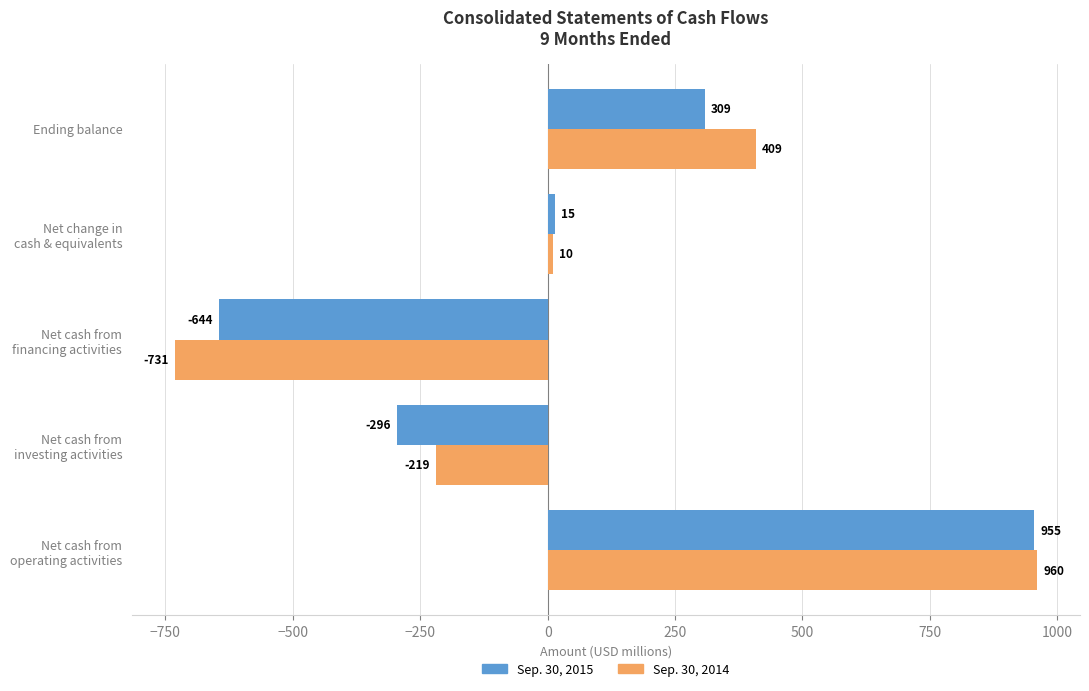

Rank the categories by Sep. 30, 2015 value from lowest to highest.

Net cash from
financing activities, Net cash from
investing activities, Net change in
cash & equivalents, Ending balance, Net cash from
operating activities